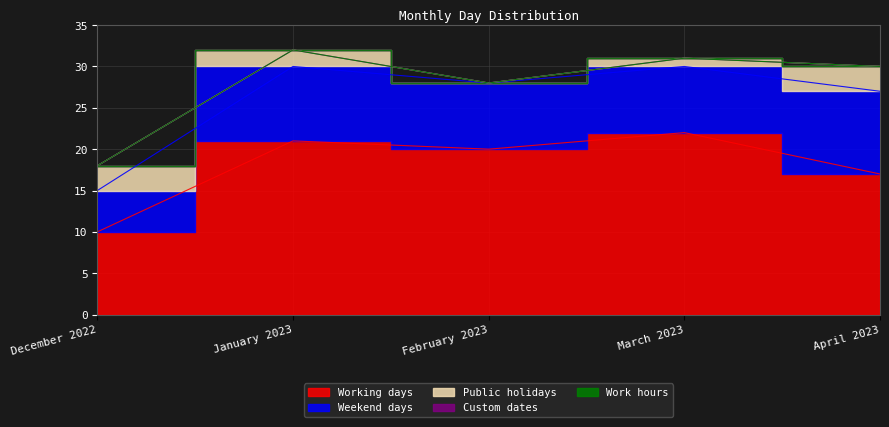

What is the label of the 1st point from the right?

April 2023